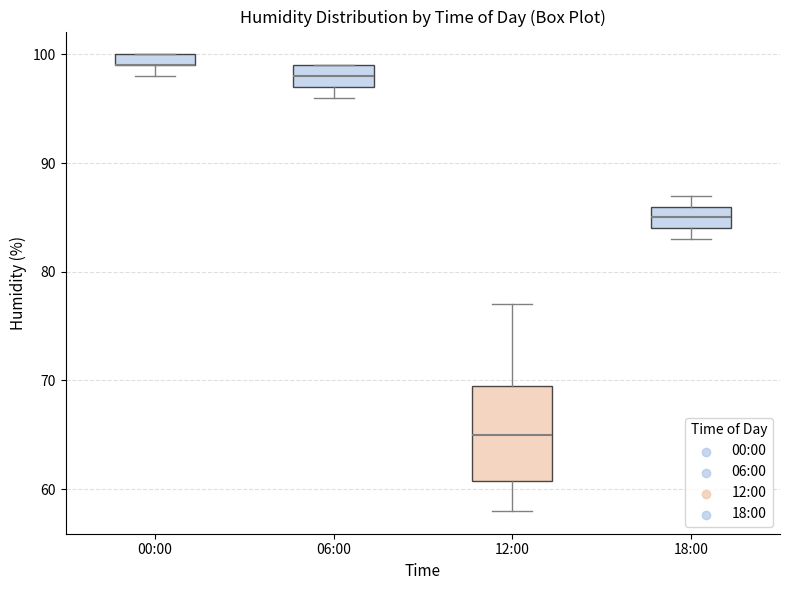

Where is the upper edge of the box for 18:00 on the y-axis? The values are not printed on the chart, so give them approximately, as read against the axis.

86